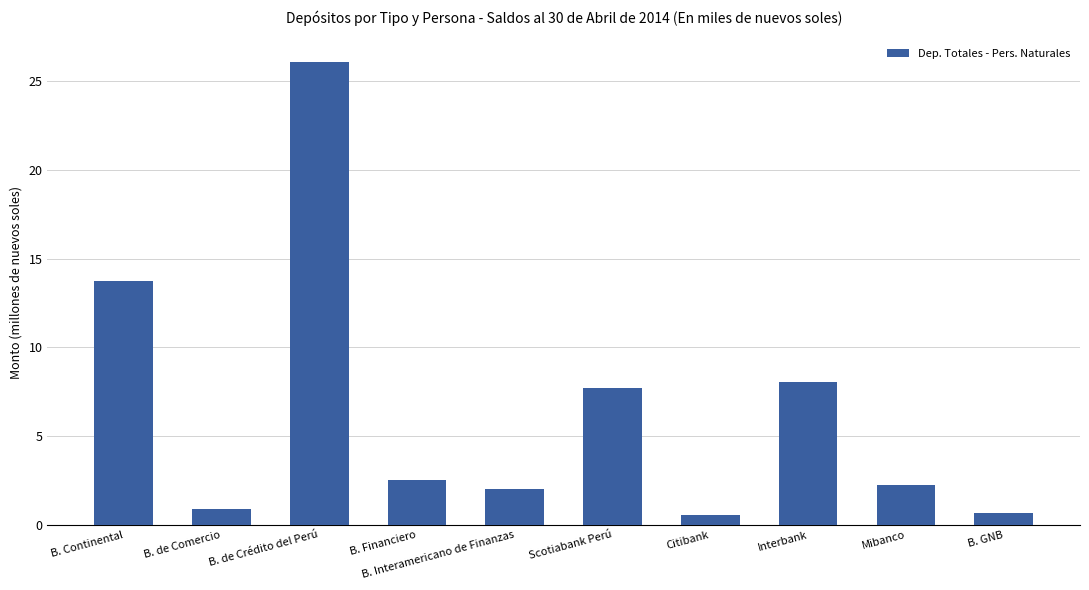

True or false: the data shows 0.7 at B. GNB.

True